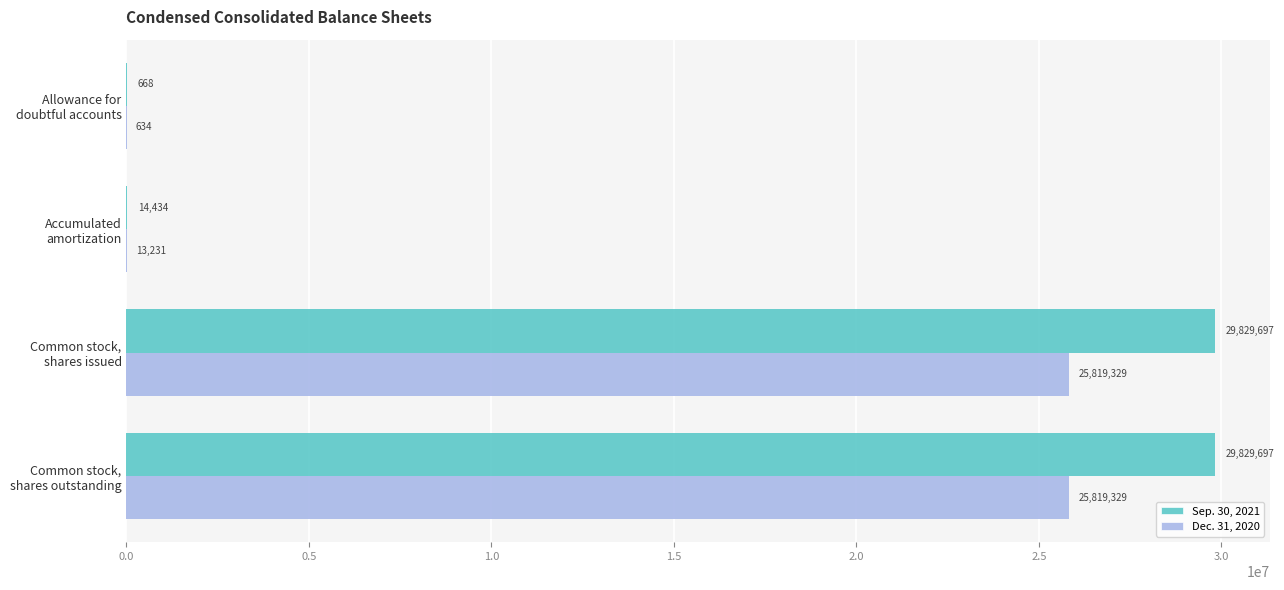

What is the sum of all Dec. 31, 2020 values?

51652523